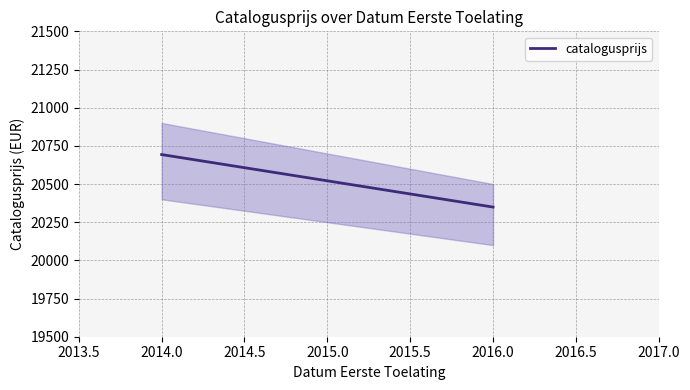

Count the number of categories in the chart.

3